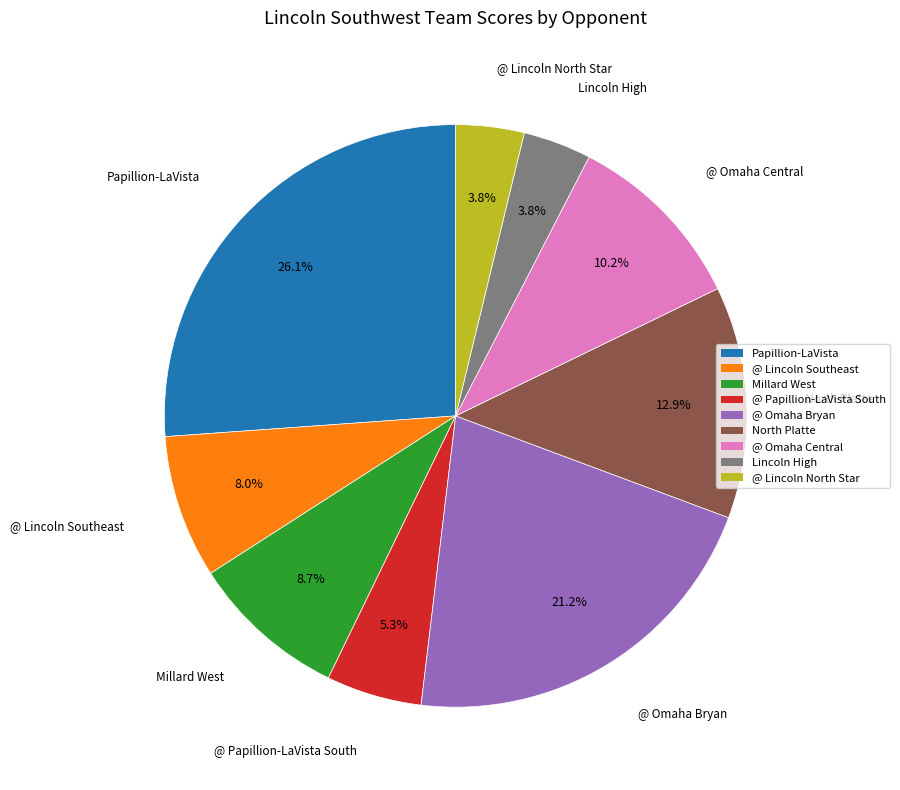

How many slices are in this pie chart?

9